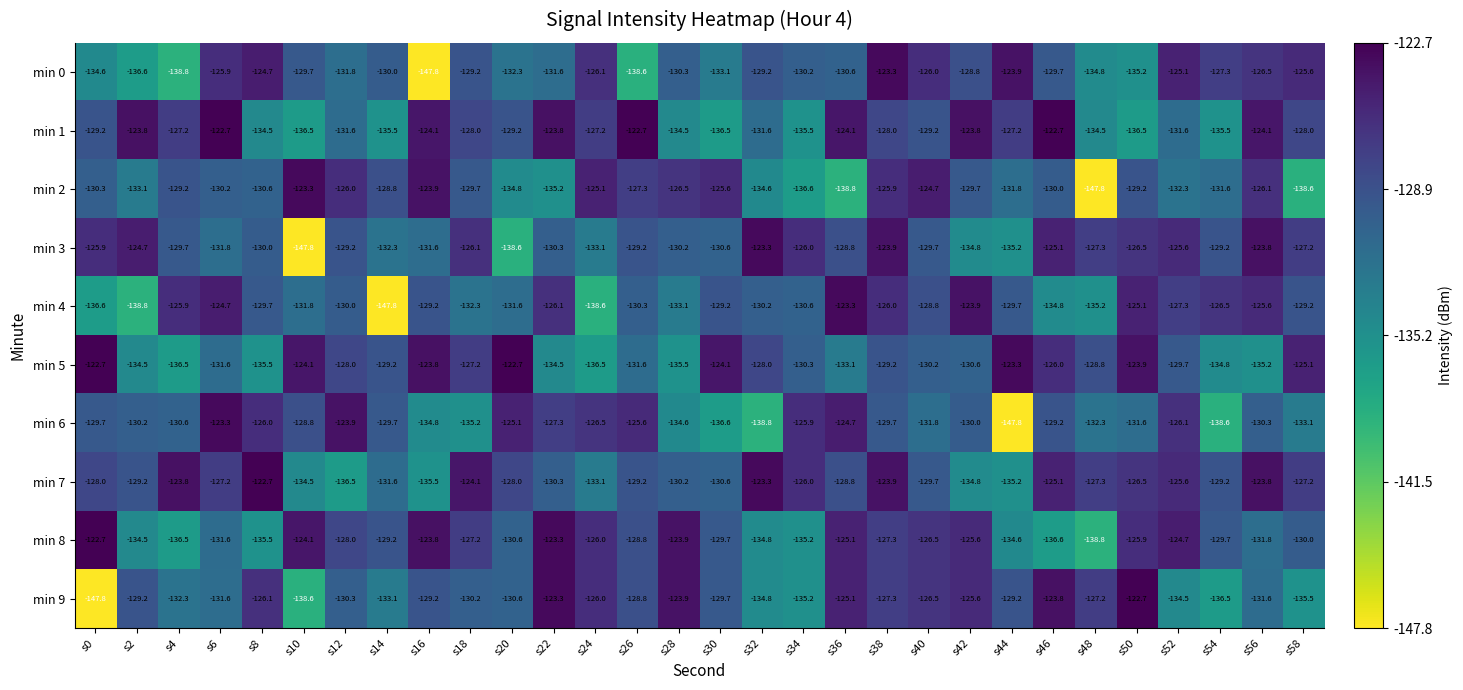

How many series are shown in this chart?

10